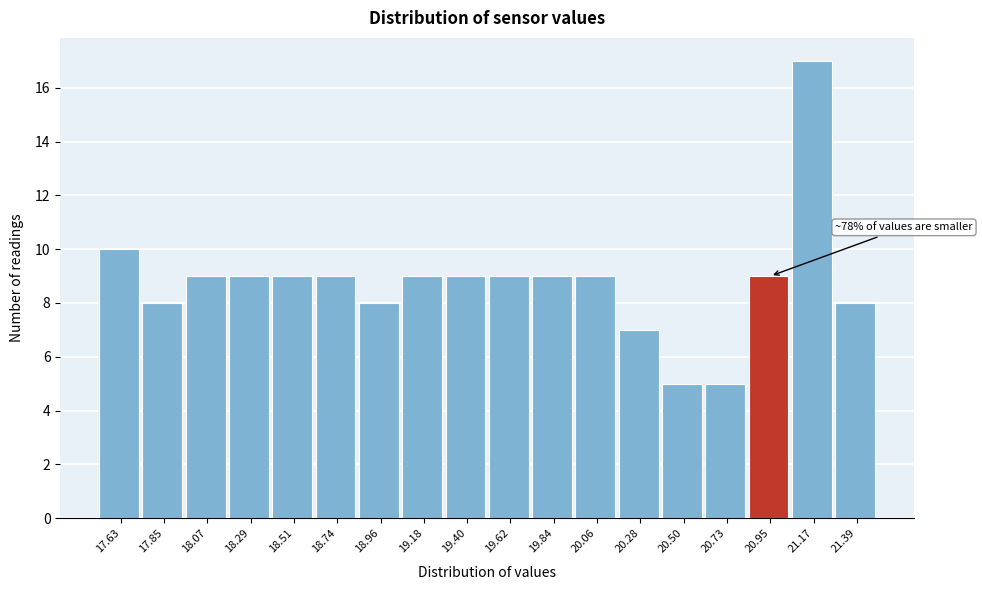

Reading left to right, what are all the values shown in this chart?

17.63=10	17.85=8	18.07=9	18.29=9	18.51=9	18.74=9	18.96=8	19.18=9	19.40=9	19.62=9	19.84=9	20.06=9	20.28=7	20.50=5	20.73=5	20.95=9	21.17=17	21.39=8